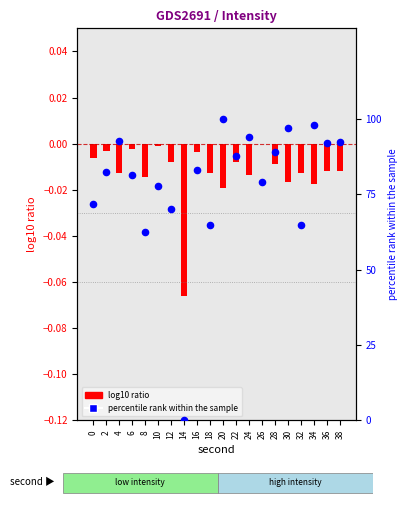

Between 10 and 26, which is larger?

26